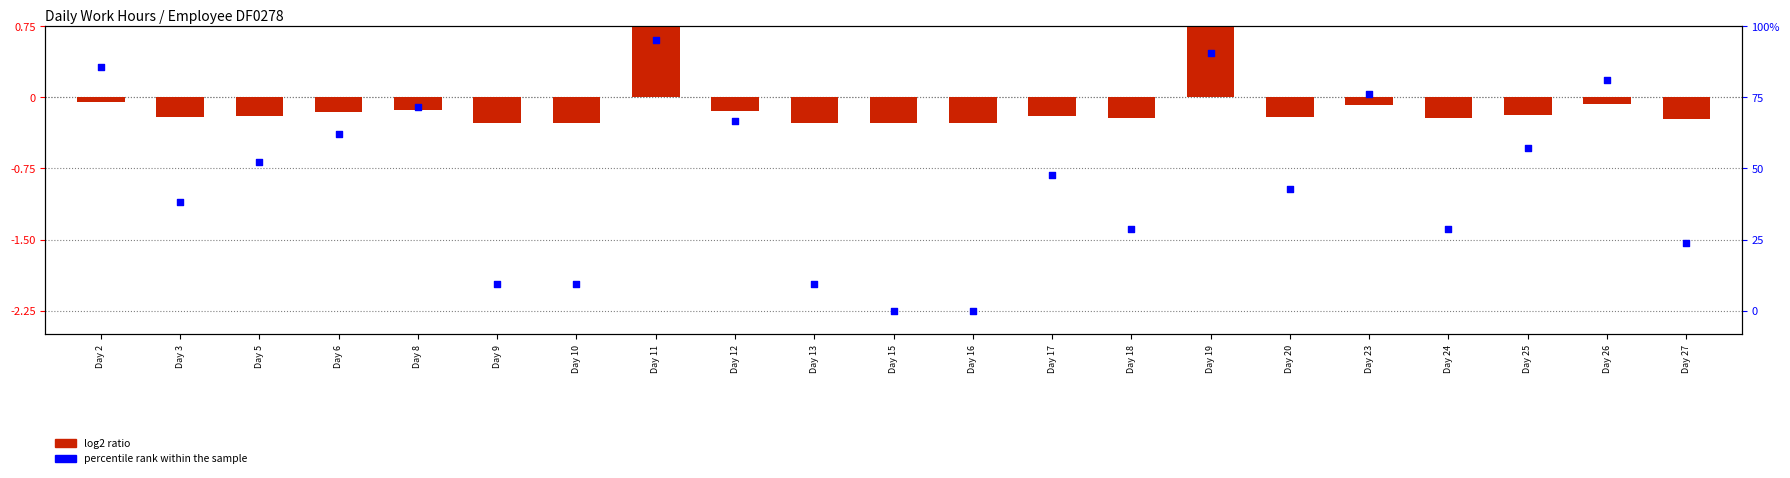

Which series reaches the minimum Y coordinate?

percentile rank within the sample